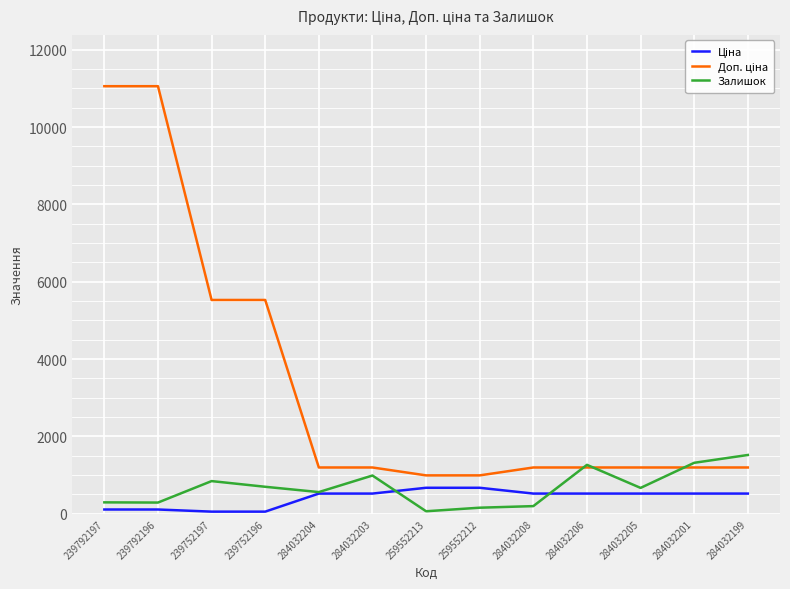

Count the number of data series in this chart.

3